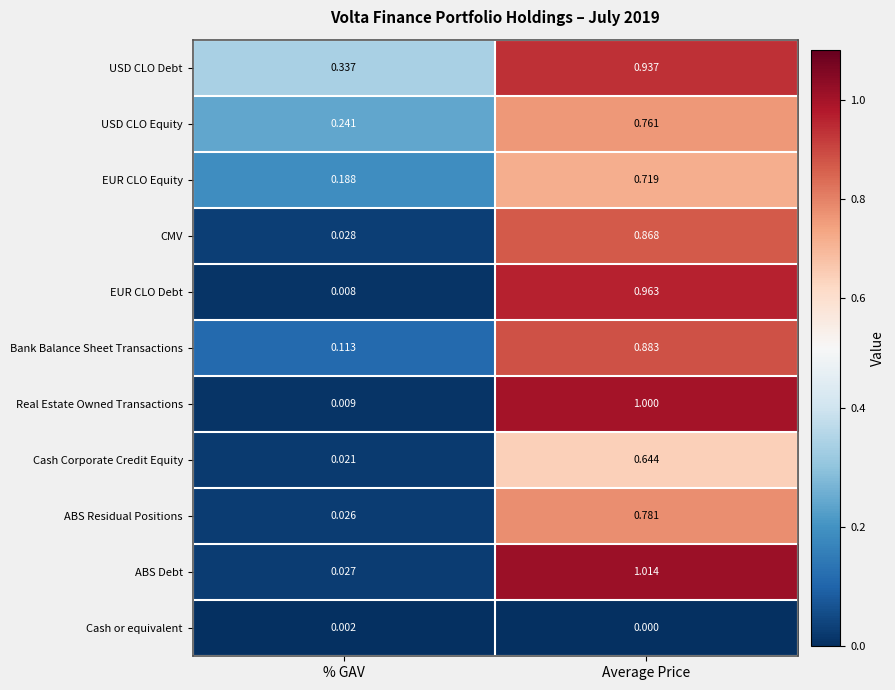

Rank the series by their maximum value, from lowest to highest.

Cash or equivalent, Cash Corporate Credit Equity, EUR CLO Equity, USD CLO Equity, ABS Residual Positions, CMV, Bank Balance Sheet Transactions, USD CLO Debt, EUR CLO Debt, Real Estate Owned Transactions, ABS Debt